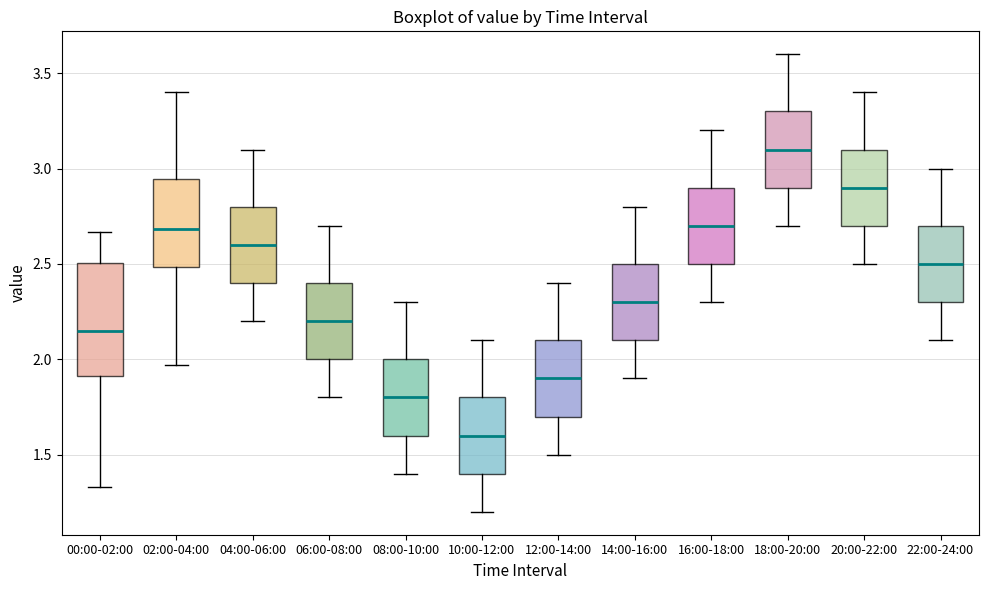

Reading left to right, read every box against the y-axis: the position of its median line, the range the box covers, and the ends of its whiskers. The values are not printed on the chart, so give them approximately, as read against the axis.

00:00-02:00: median 2.15, box 1.90 to 2.50, whiskers 1.35 to 2.65
02:00-04:00: median 2.70, box 2.50 to 2.95, whiskers 1.95 to 3.40
04:00-06:00: median 2.60, box 2.40 to 2.80, whiskers 2.20 to 3.10
06:00-08:00: median 2.20, box 2.00 to 2.40, whiskers 1.80 to 2.70
08:00-10:00: median 1.80, box 1.60 to 2.00, whiskers 1.40 to 2.30
10:00-12:00: median 1.60, box 1.40 to 1.80, whiskers 1.20 to 2.10
12:00-14:00: median 1.90, box 1.70 to 2.10, whiskers 1.50 to 2.40
14:00-16:00: median 2.30, box 2.10 to 2.50, whiskers 1.90 to 2.80
16:00-18:00: median 2.70, box 2.50 to 2.90, whiskers 2.30 to 3.20
18:00-20:00: median 3.10, box 2.90 to 3.30, whiskers 2.70 to 3.60
20:00-22:00: median 2.90, box 2.70 to 3.10, whiskers 2.50 to 3.40
22:00-24:00: median 2.50, box 2.30 to 2.70, whiskers 2.10 to 3.00